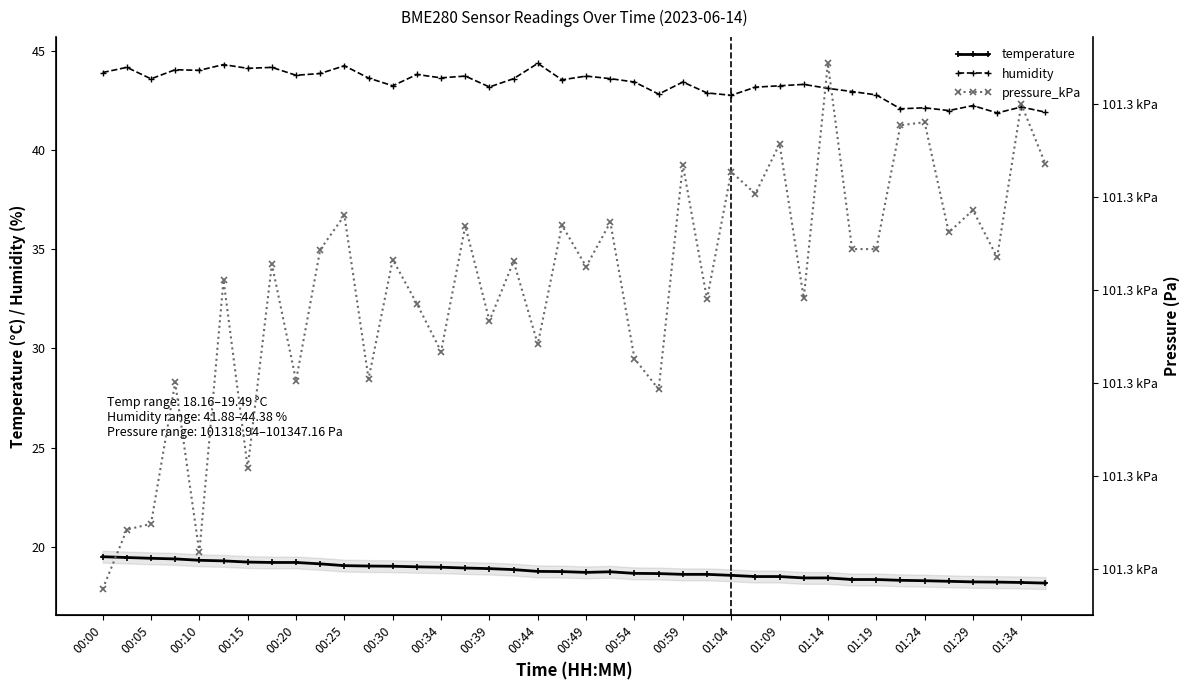

The value of temperature at 00:20 is 4.8. True or false?

False